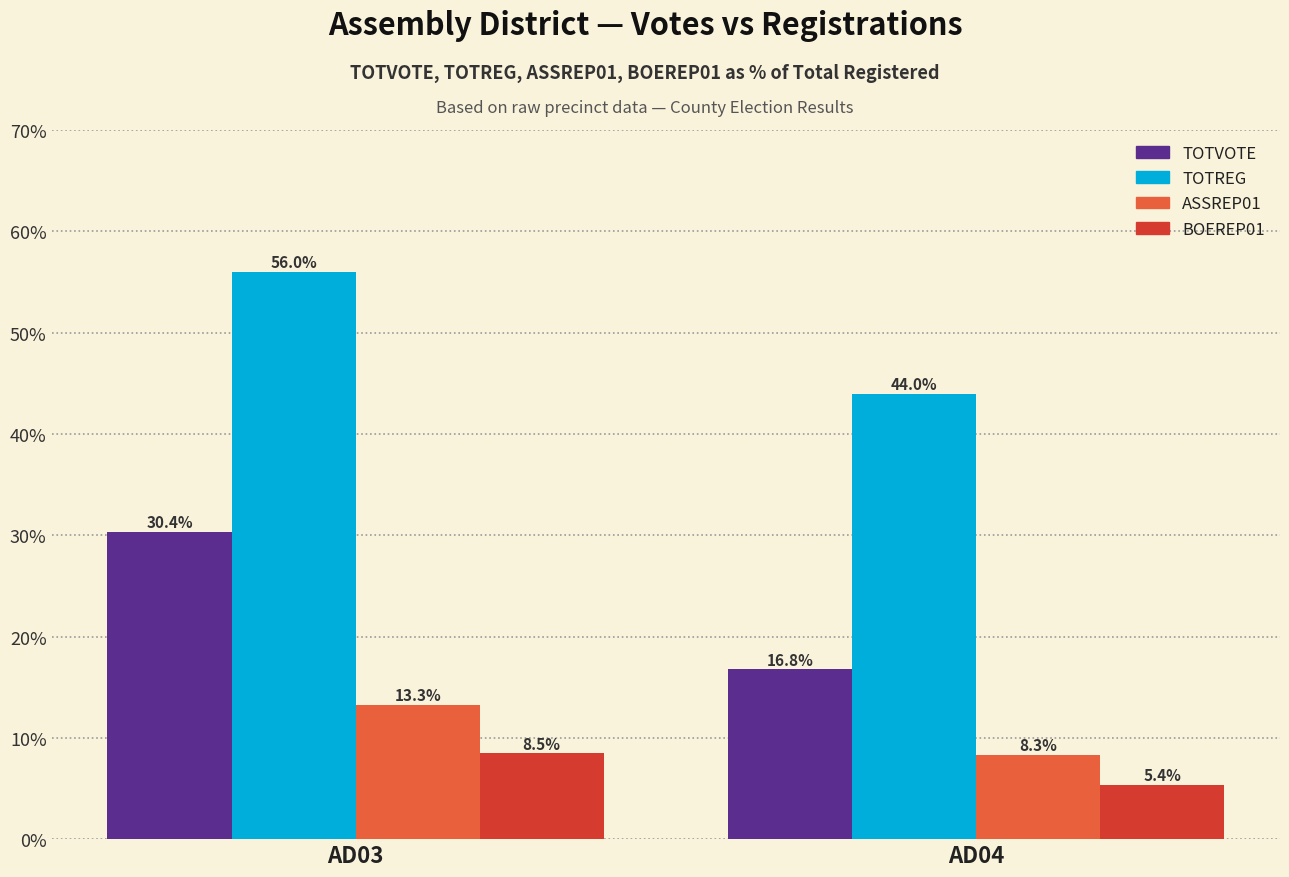

What is the sum of the TOTVOTE values at AD03 and AD04?

47.1